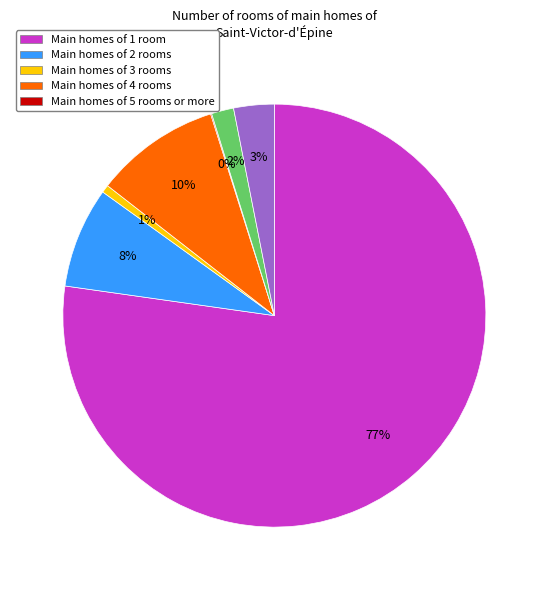

Is there any slice that represents more than half of the pie?

Yes